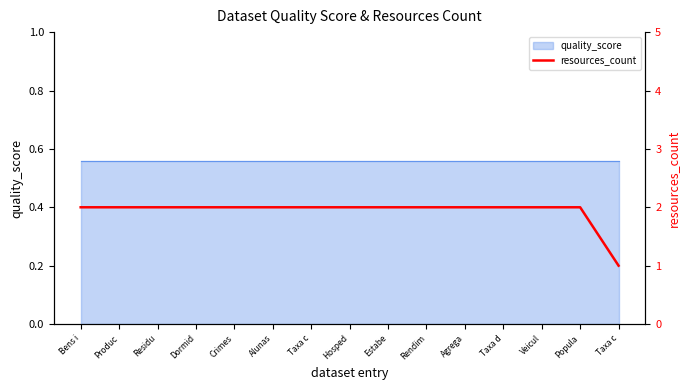

The value at Residu is 1. True or false?

False